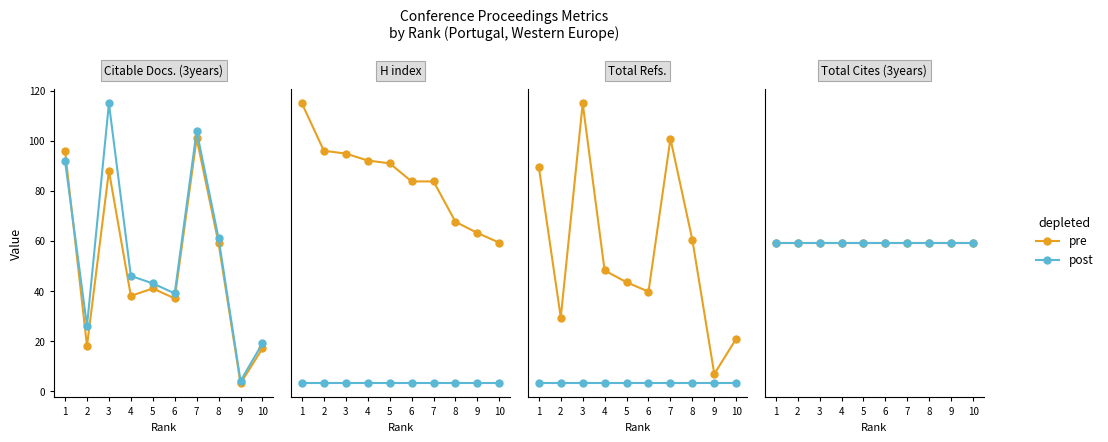

What is the smallest value displayed?

3